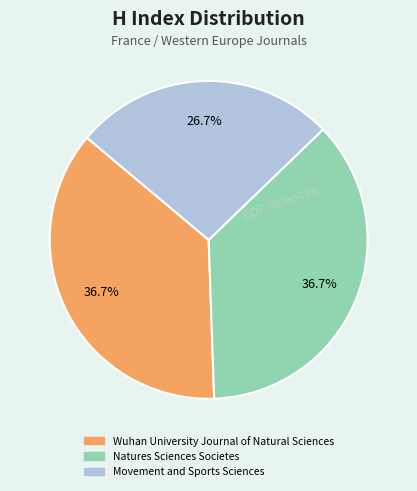

True or false: Wuhan University Journal of Natural Sciences accounts for 31% of the total.

False